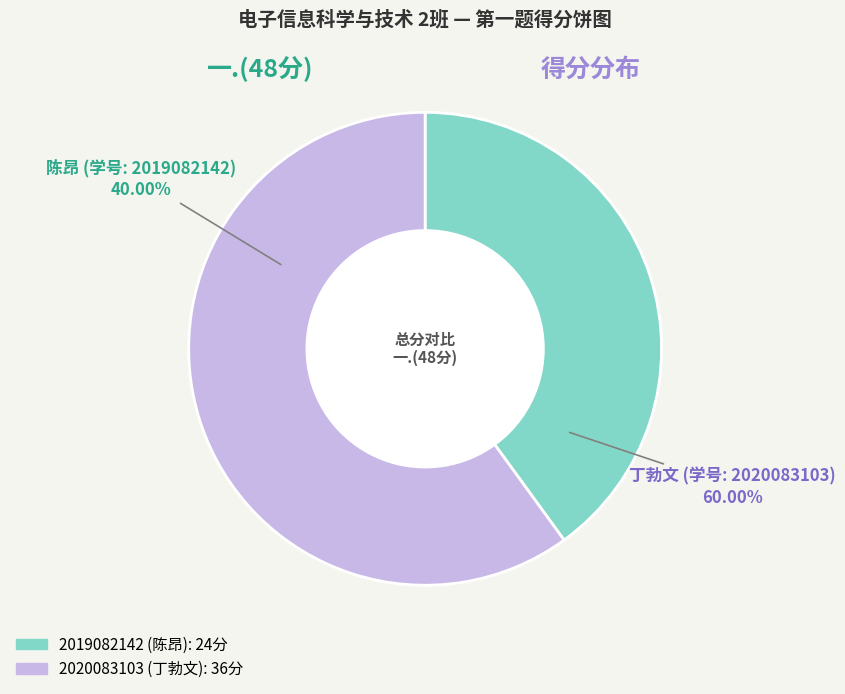

How many slices are in this pie chart?

2